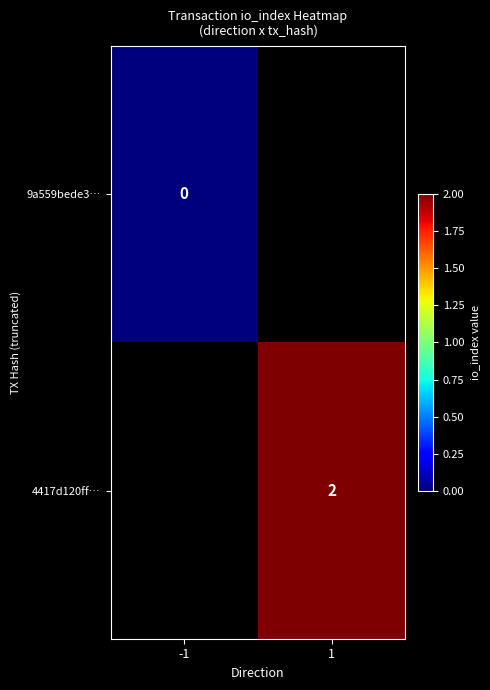

At how many categories does at least one series exceed 1?

1